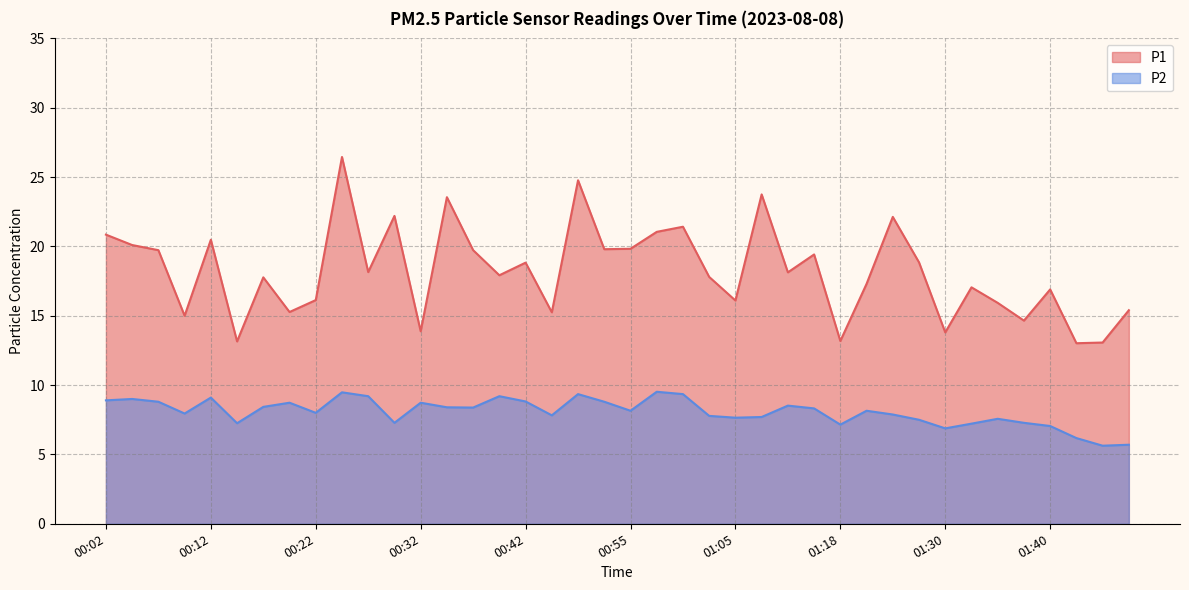

What is the value of the P1 point at the 8th from the left?

15.3